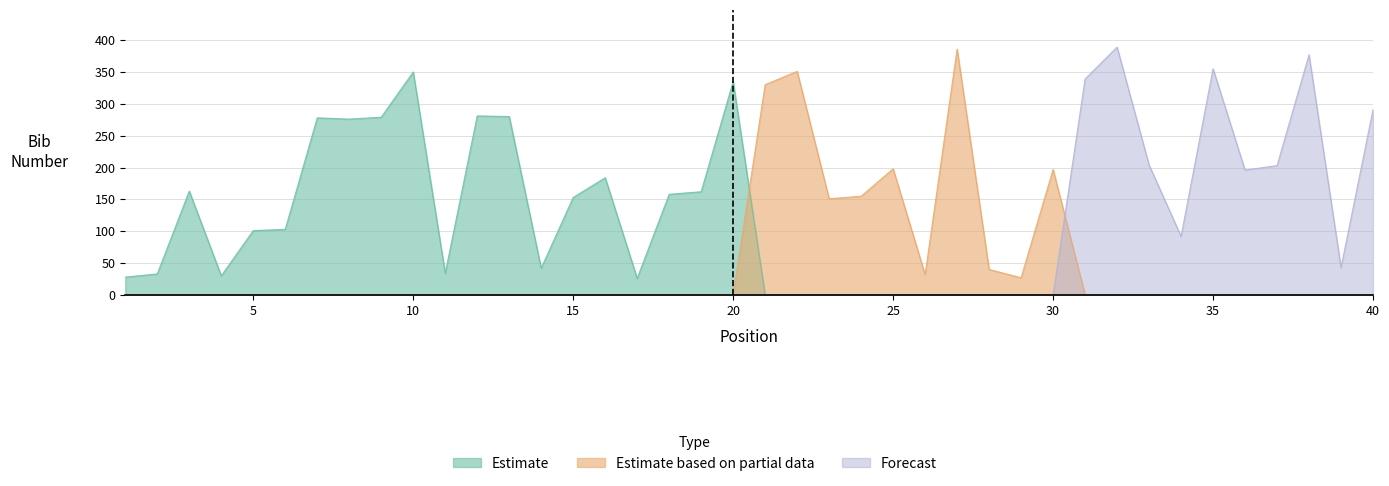

What is the maximum value shown in the chart?

389